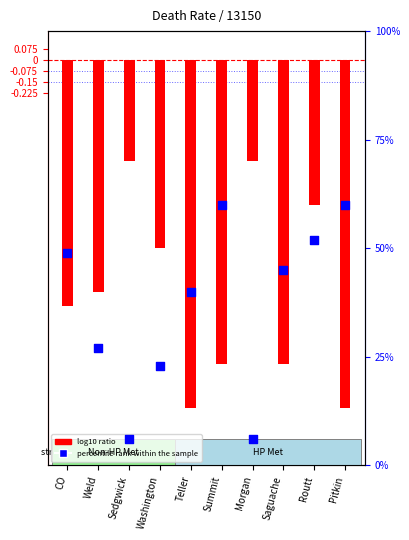

Which series has the largest Y range (max minus min)?

percentile rank within the sample